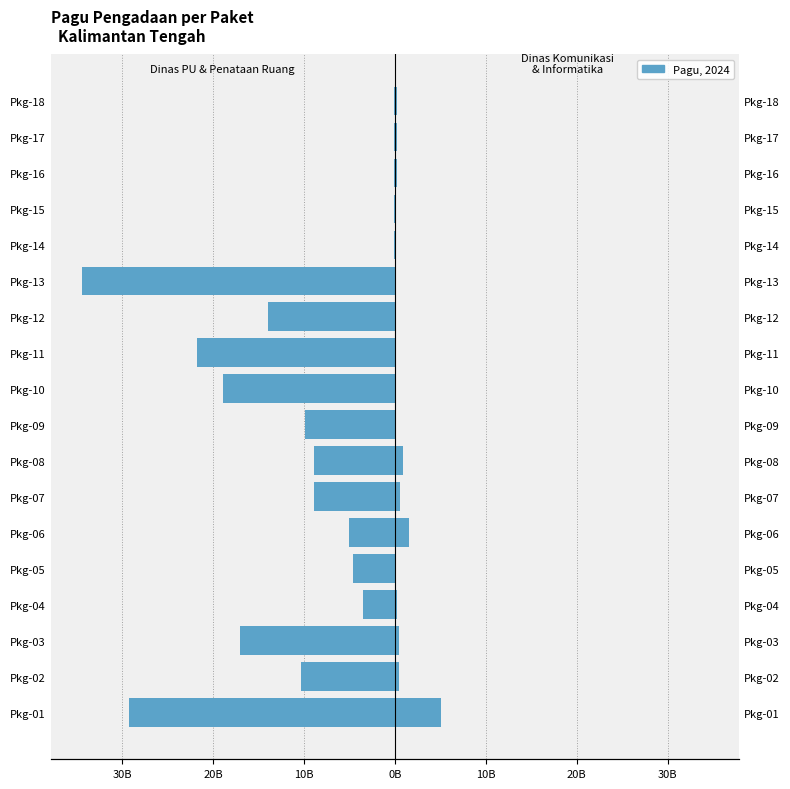

Reading left to right, extract all data points from this chart.

Dinas PU dan Penataan Ruang: -29245098300	-10390589850	-17033748900	-3550000000	-4600000000	-5071625000	-8915500000	-8925500000	-9925500000	-18915500000	-21767824000	-13935500000	-34435500000	-100000000	-100000000	-160000000	-160000000	-160000000
Dinas Komunikasi & Informatika: 5078314800	402000000	400999500	179820000	53280000	1539215700	546873150	896513100	100000000	100000000	100000000	160000000	160000000	160000000	160000000	170000000	170000000	170000000